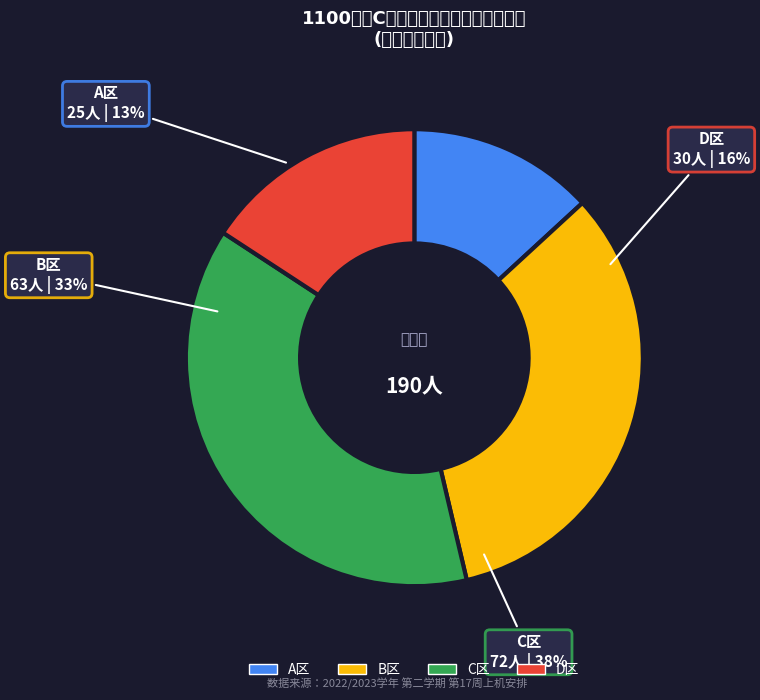

What is the total percentage of A区 and B区?

46.3%